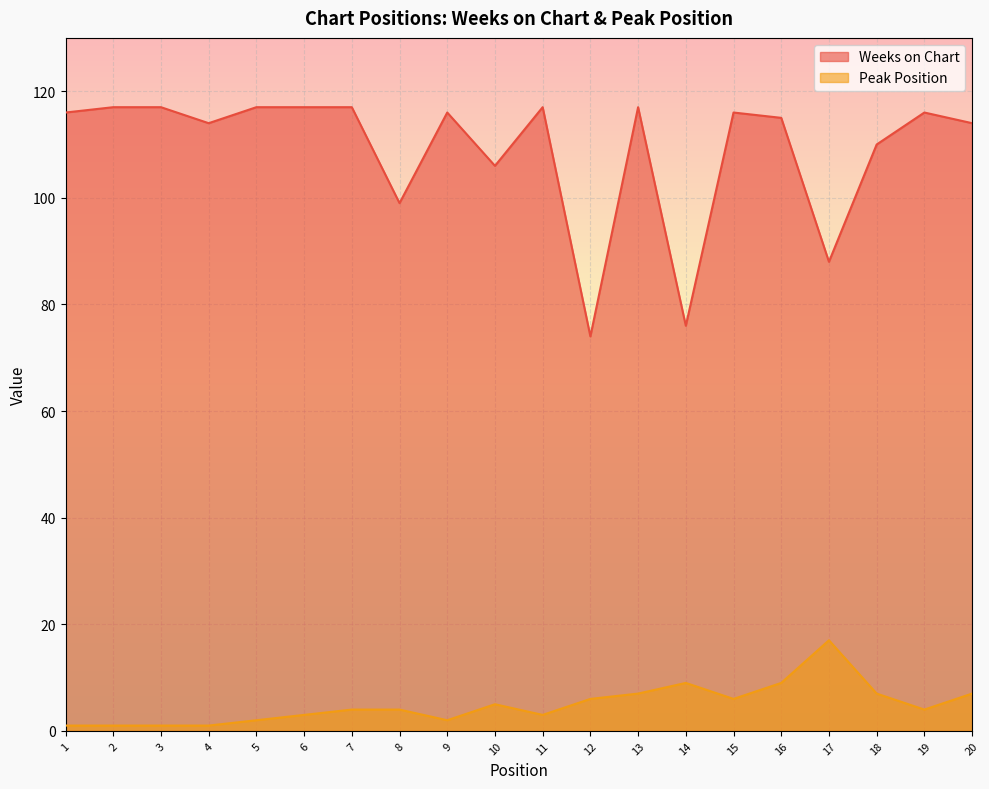

Rank the series at 3 from highest to lowest value.

Weeks on Chart, Peak Position